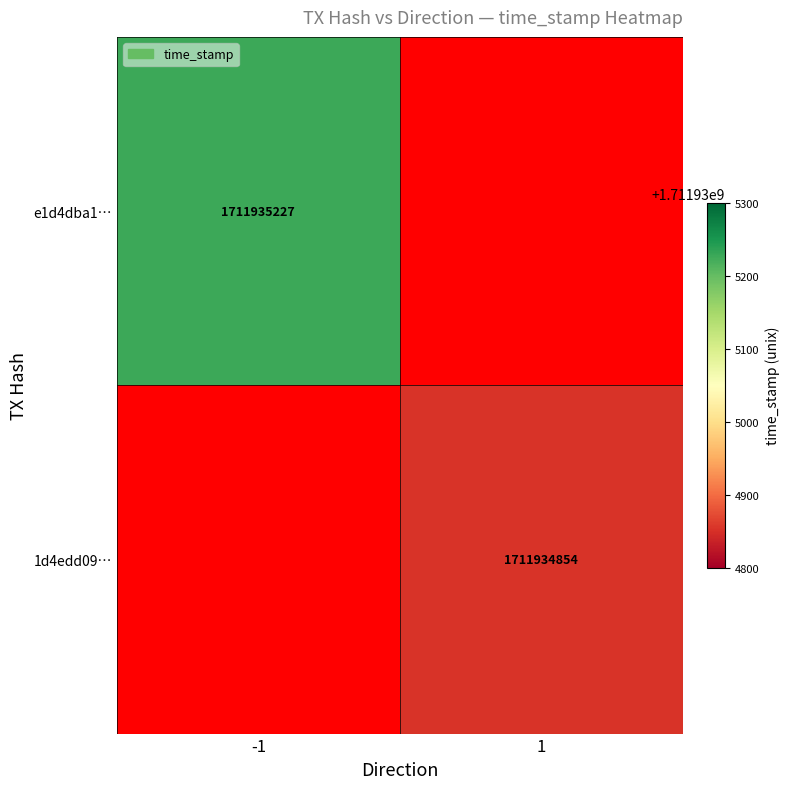

Which series changed the most between 0 and 1?

e1d4dba12f9d7b39bbcd1dbf85959958084a348